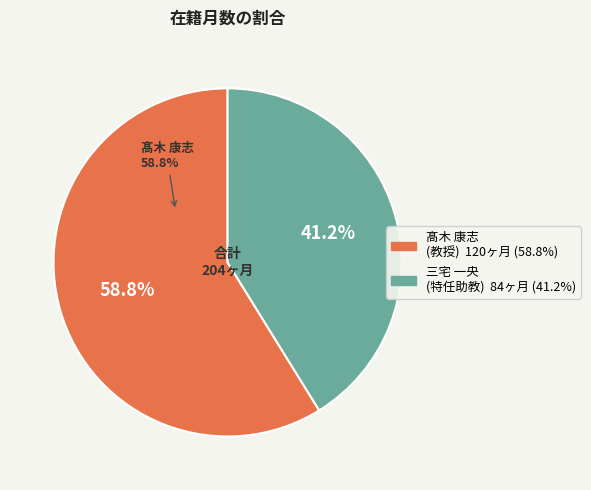

Do 髙木 康志
(教授) and 三宅 一央
(特任助教) together represent more than half of the pie?

Yes